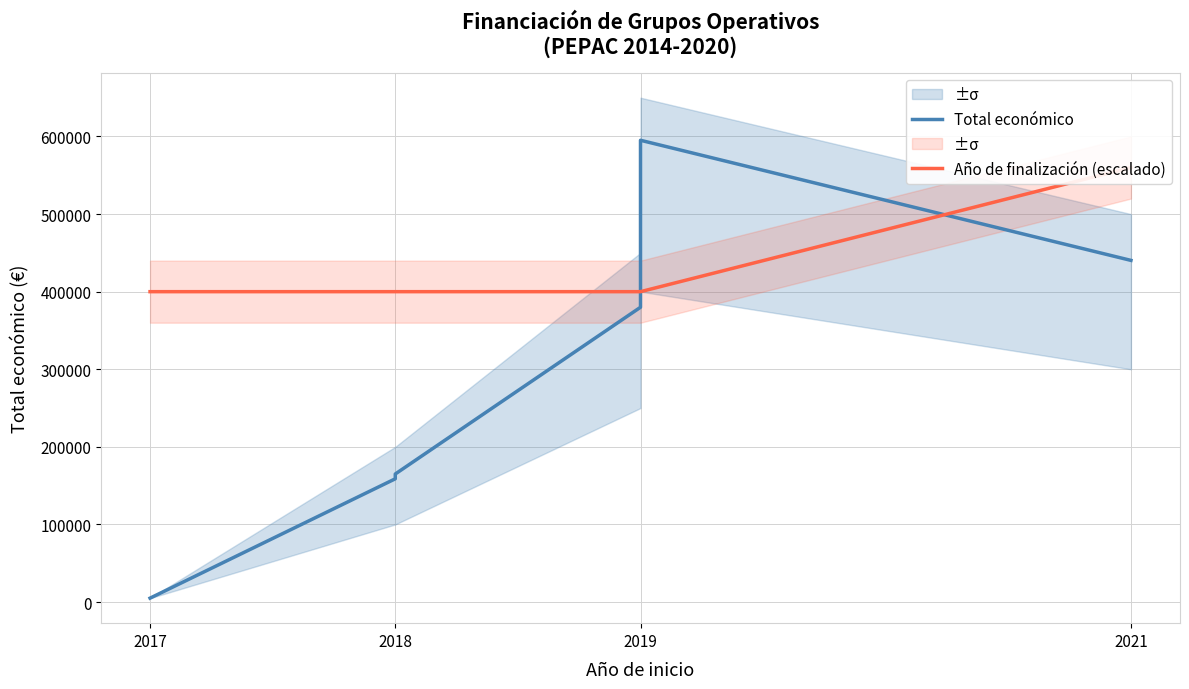

Between 2019 and 2017, which is larger?

2019